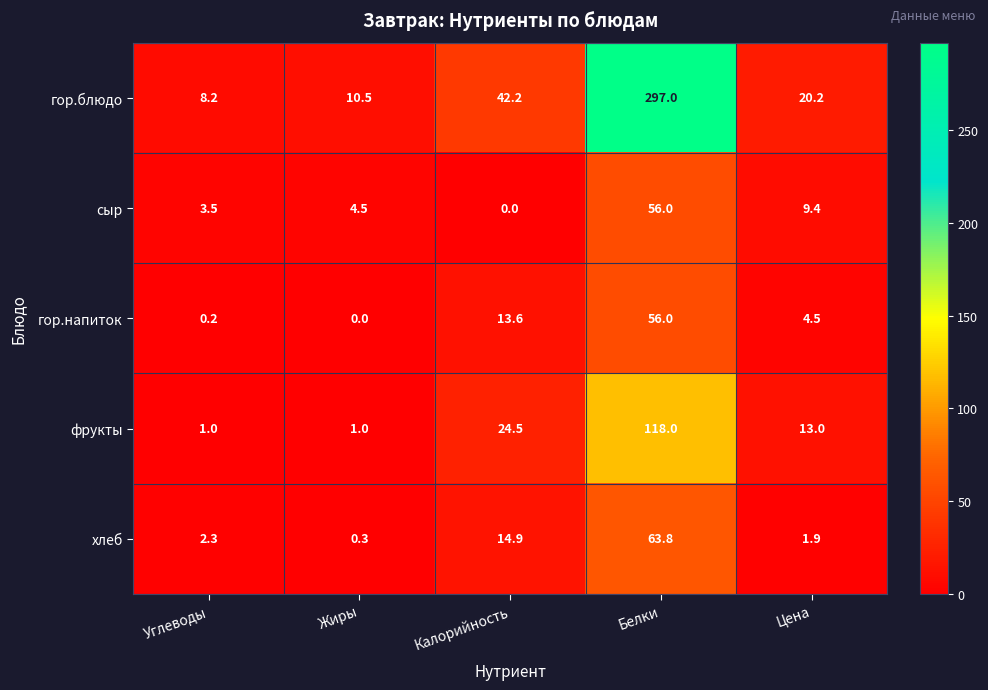

At which label is гор.напиток closest to 28?

Калорийность